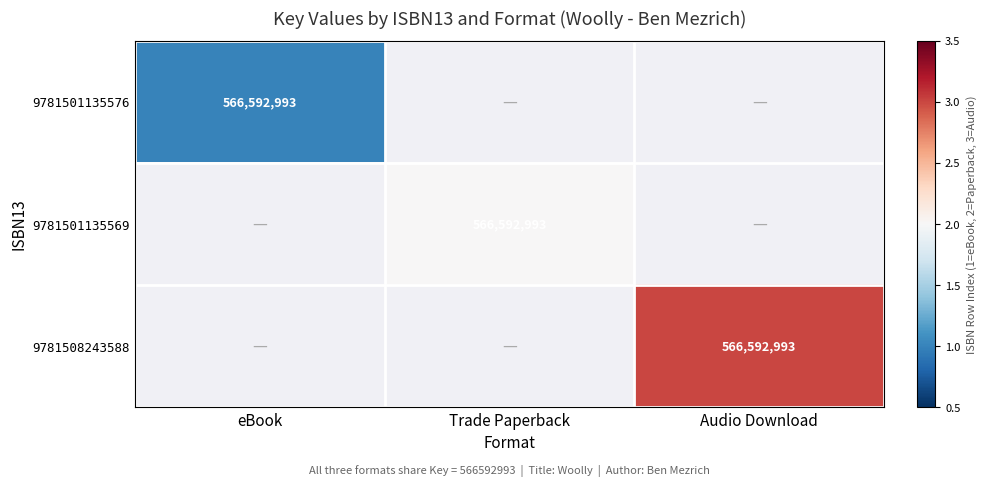

The 9781501135576 series shows 0.5 at eBook. True or false?

False